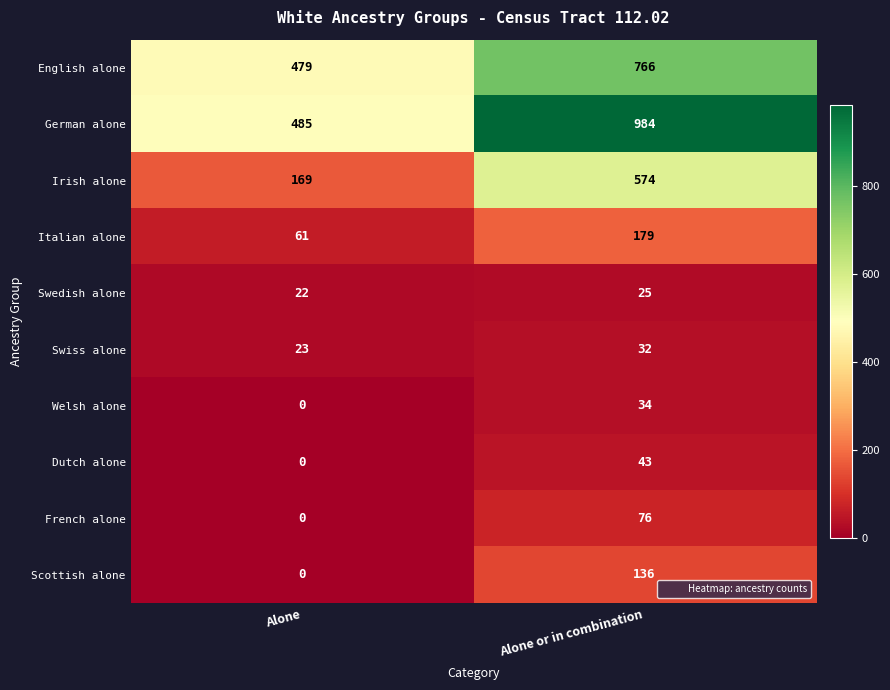

What is the sum of all Italian alone values?

240